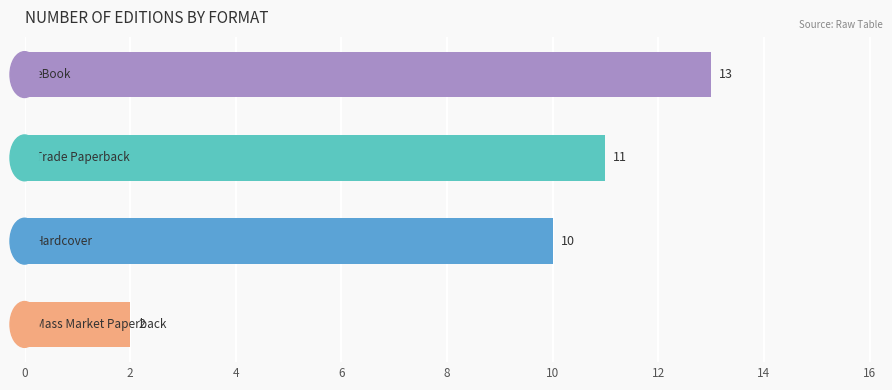

What is the value of the 1st bar from the top?

13